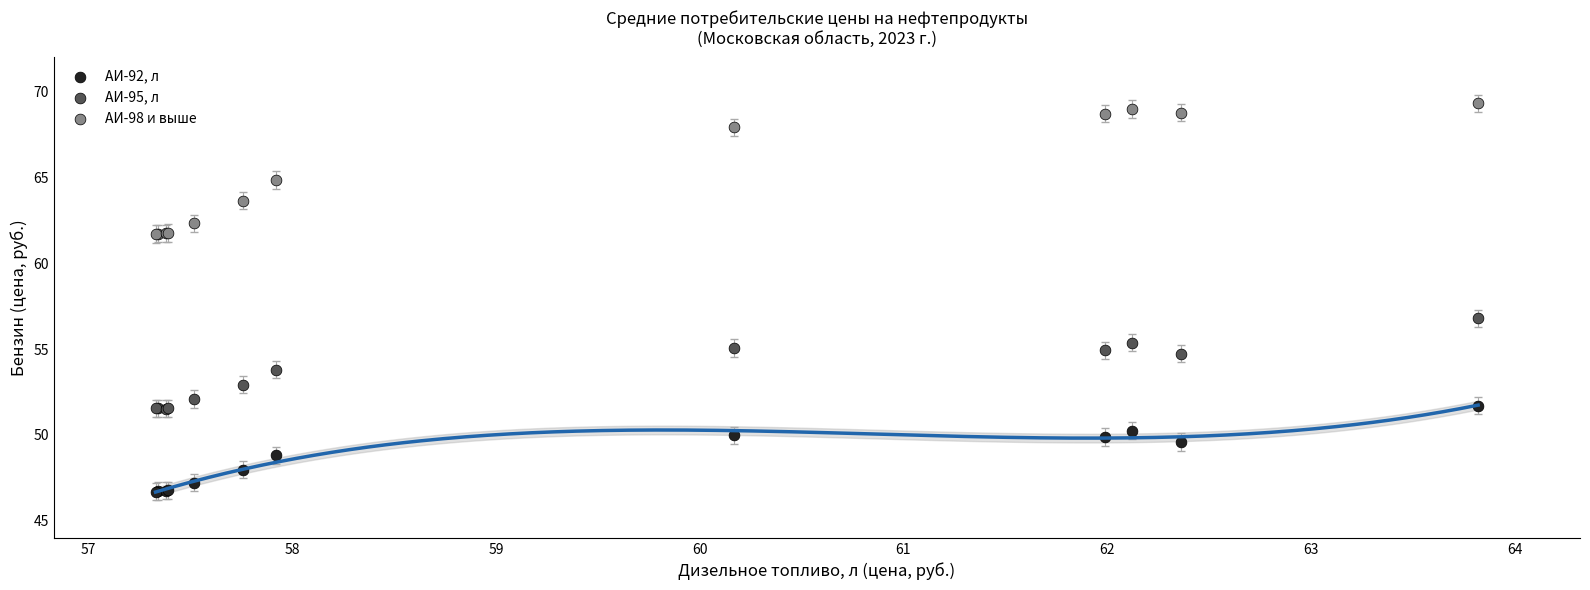

What are all the series names shown in the legend?

АИ-92, л, АИ-95, л, АИ-98 и выше